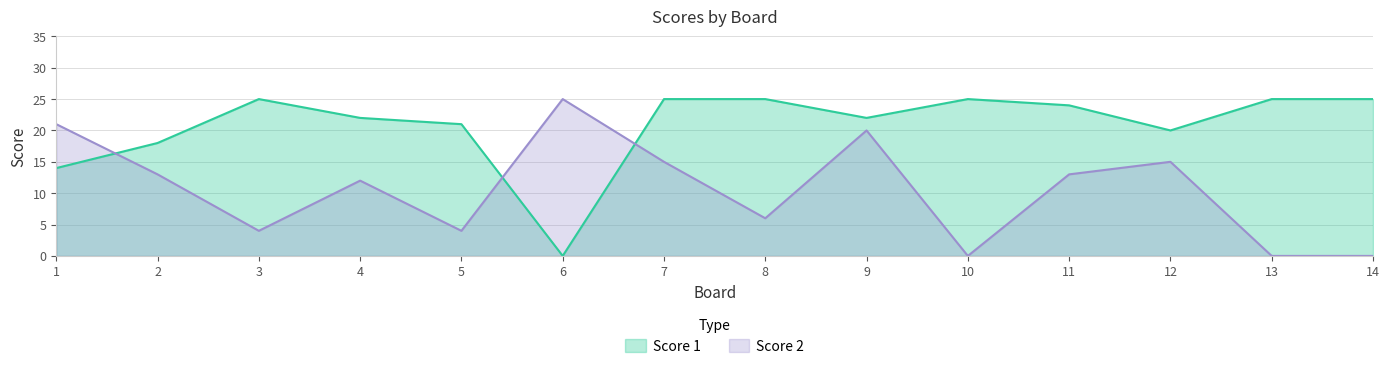

Is it true that Score 2 equals 25 at 6?

True